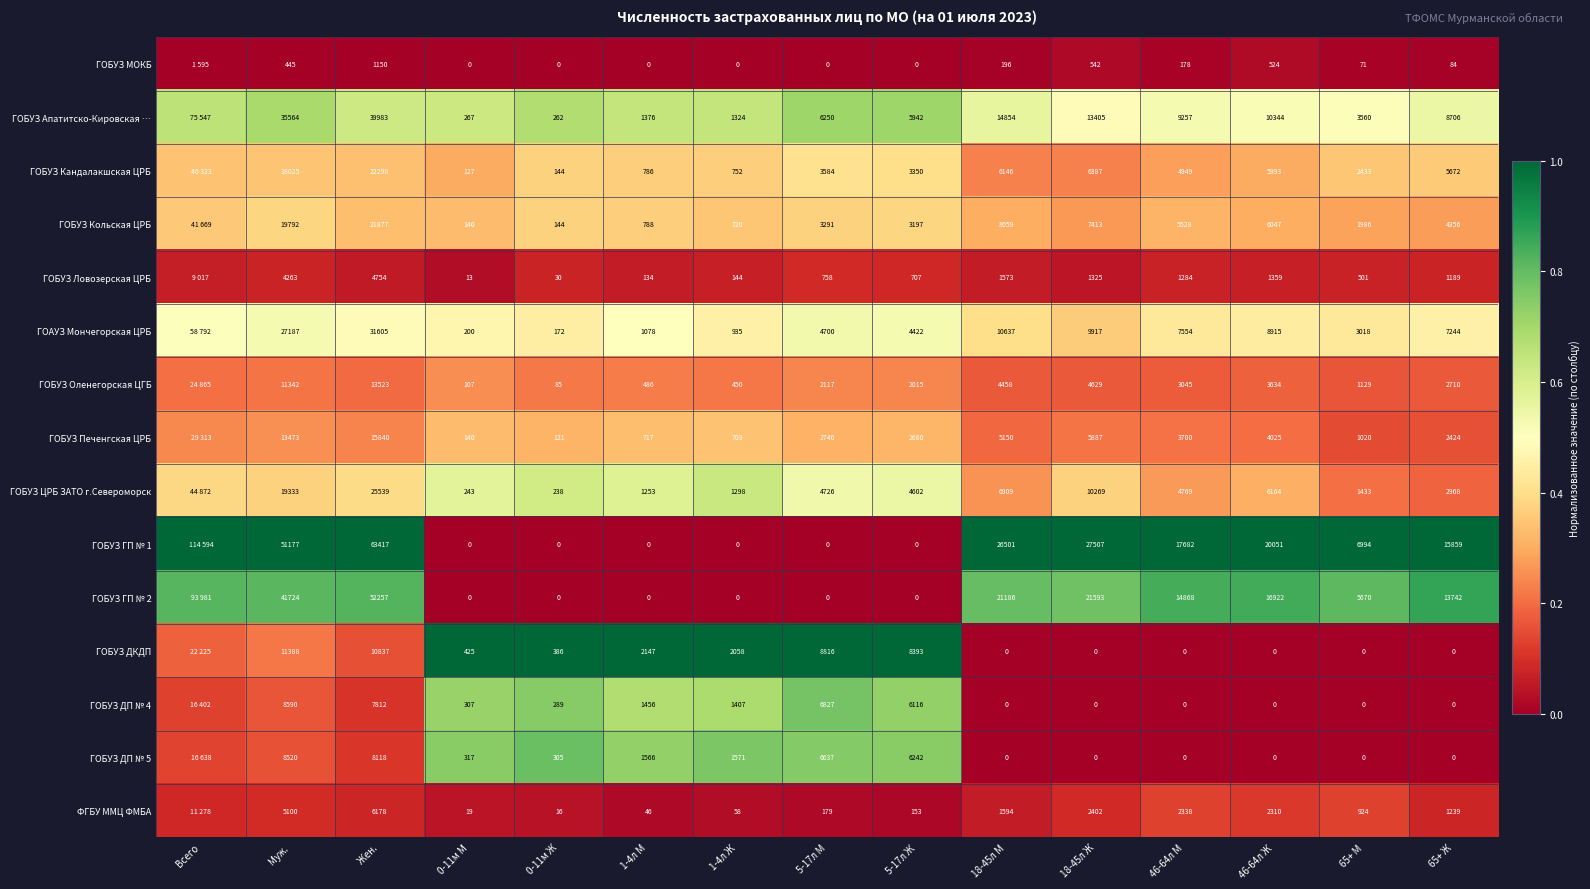

Which series changed the most between 1-4л М and 5-17л Ж?

ГОБУЗ ДКДП